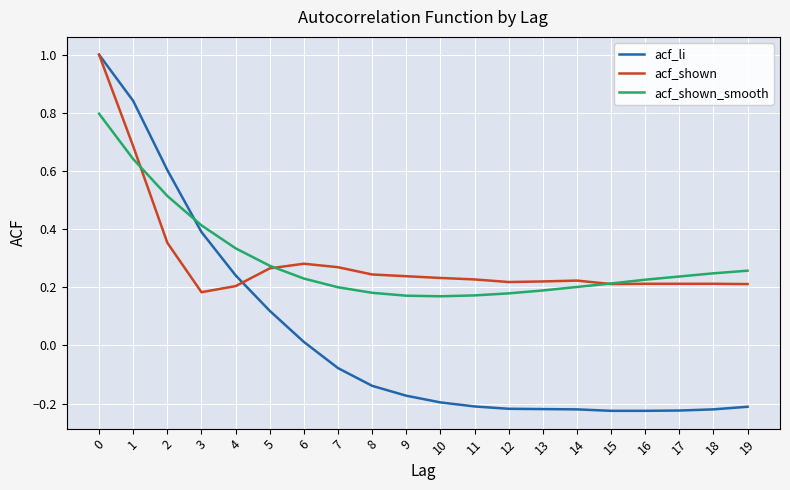

Between 2 and 12, which series saw the biggest shift?

acf_li